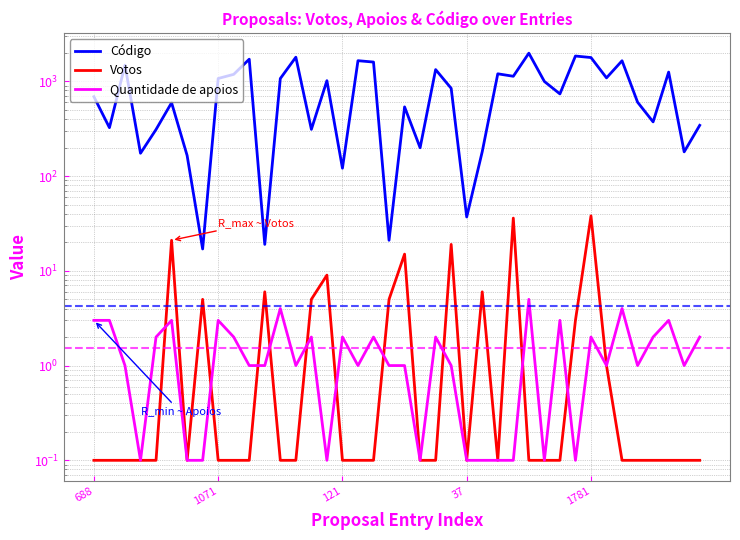

Which category has the highest value across all series?

28